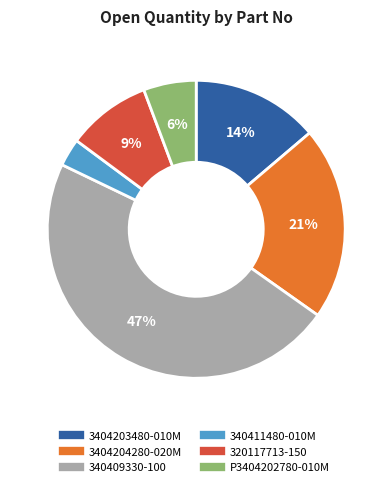

Rank the categories by value from lowest to highest.

340411480-010M, P3404202780-010M, 320117713-150, 3404203480-010M, 3404204280-020M, 340409330-100